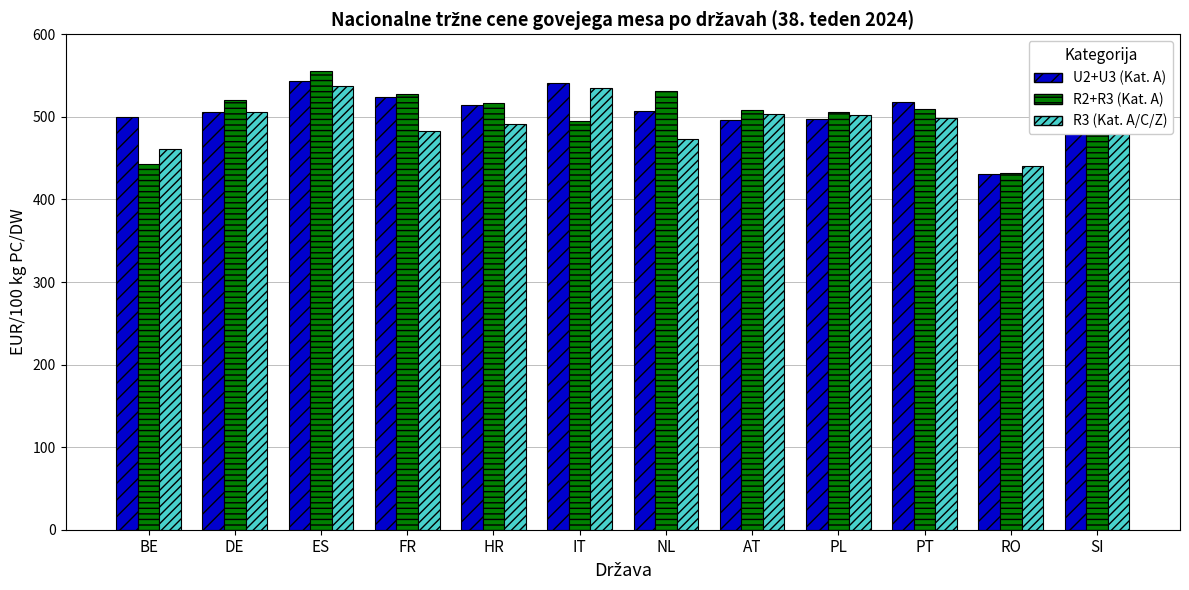

Does the chart contain stacked bars?

No